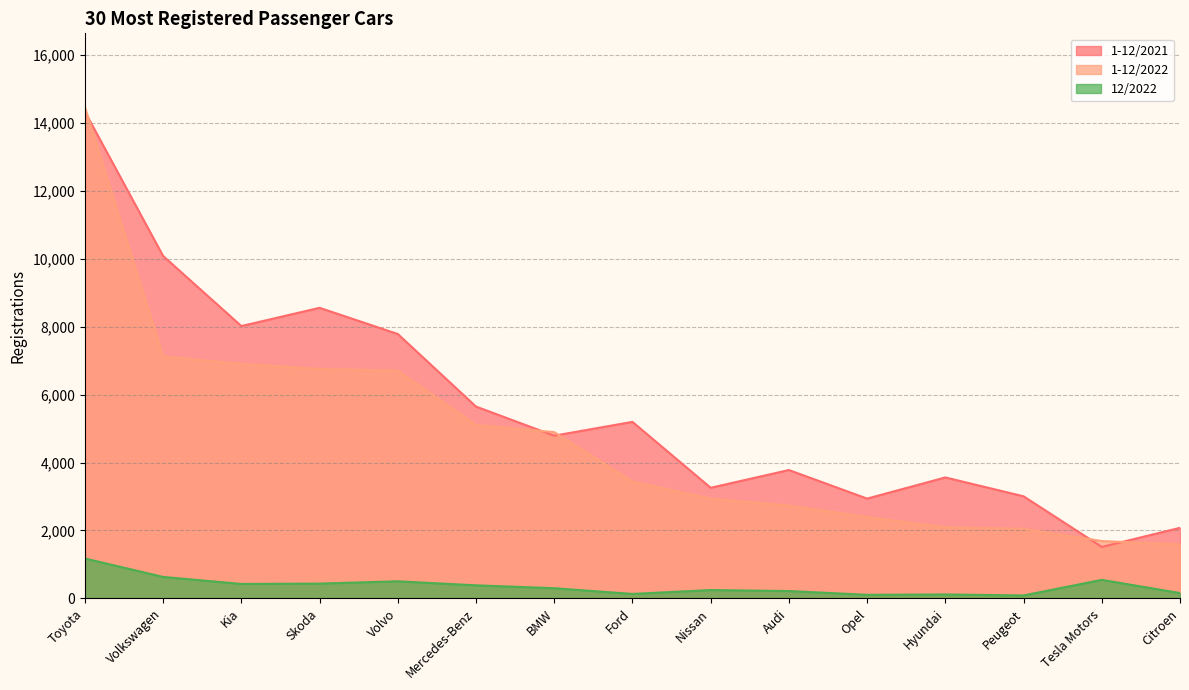

Which has a higher value, Toyota or Volvo?

Toyota